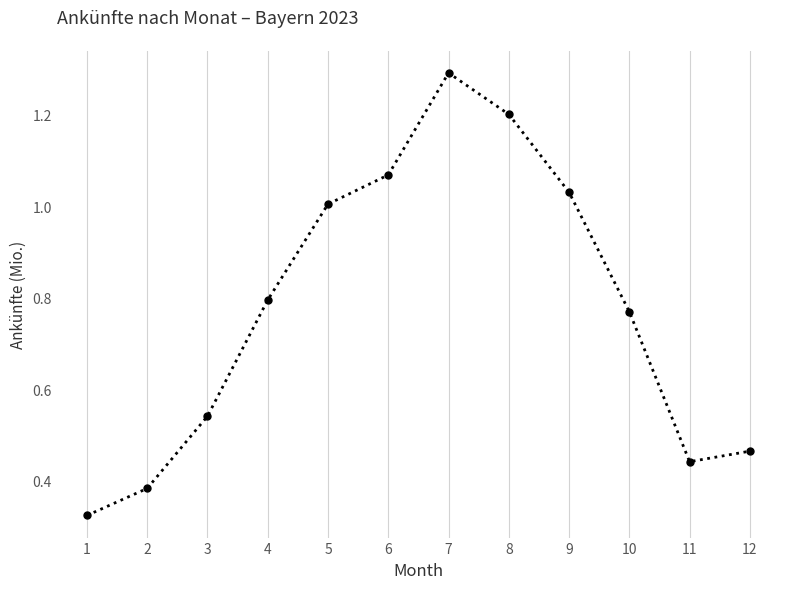

What is the difference between the values at 6 and 11?

0.6